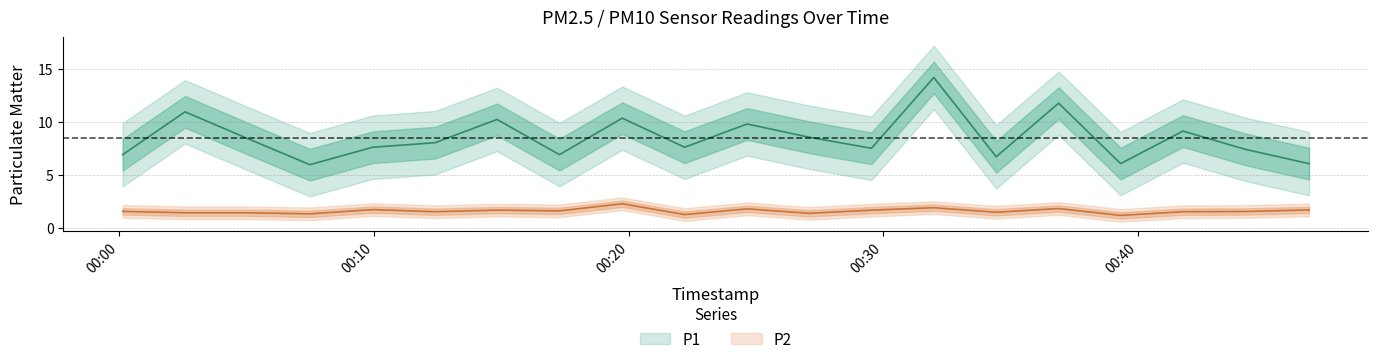

List the series in order of their overall mean, lowest first.

P2, P1